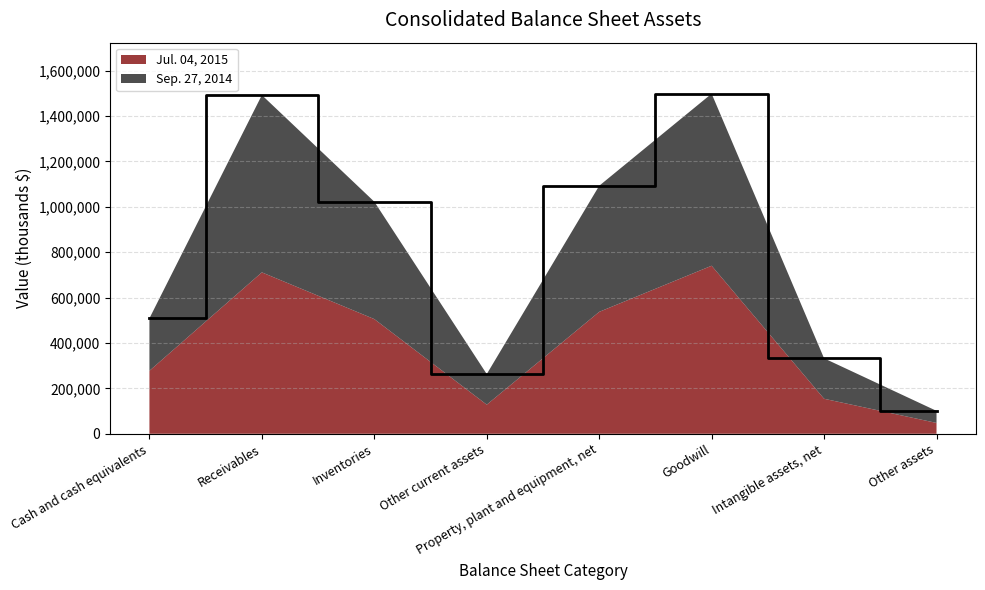

How many points are higher than both their immediate neighbors (excluding endpoints)?

2